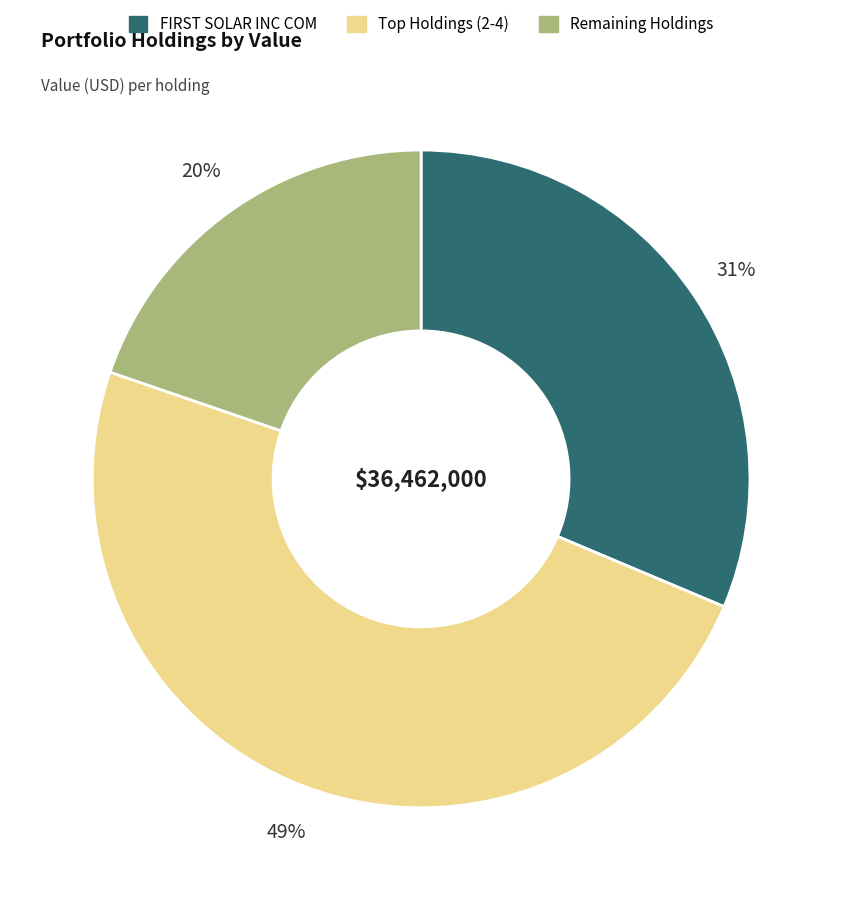

Count the number of slices in the pie.

3